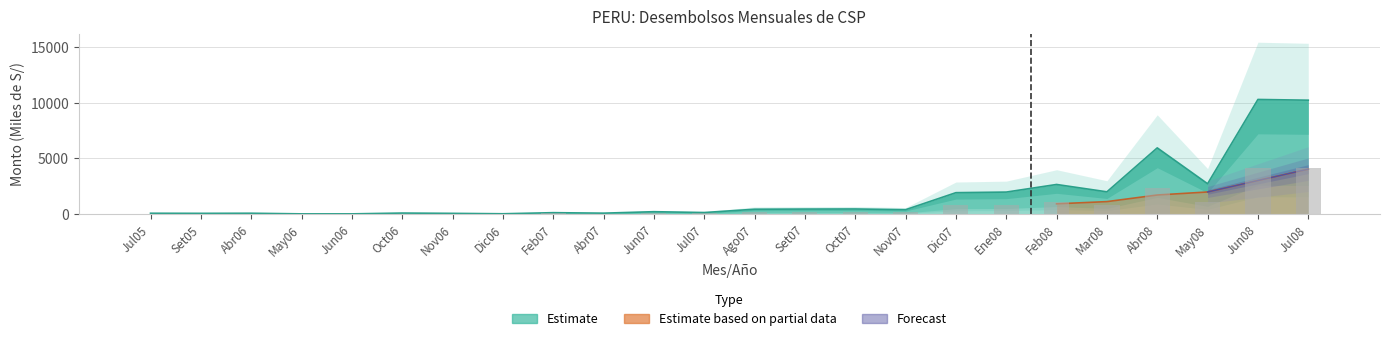

At which label does the data first exceed 383?

Ago07